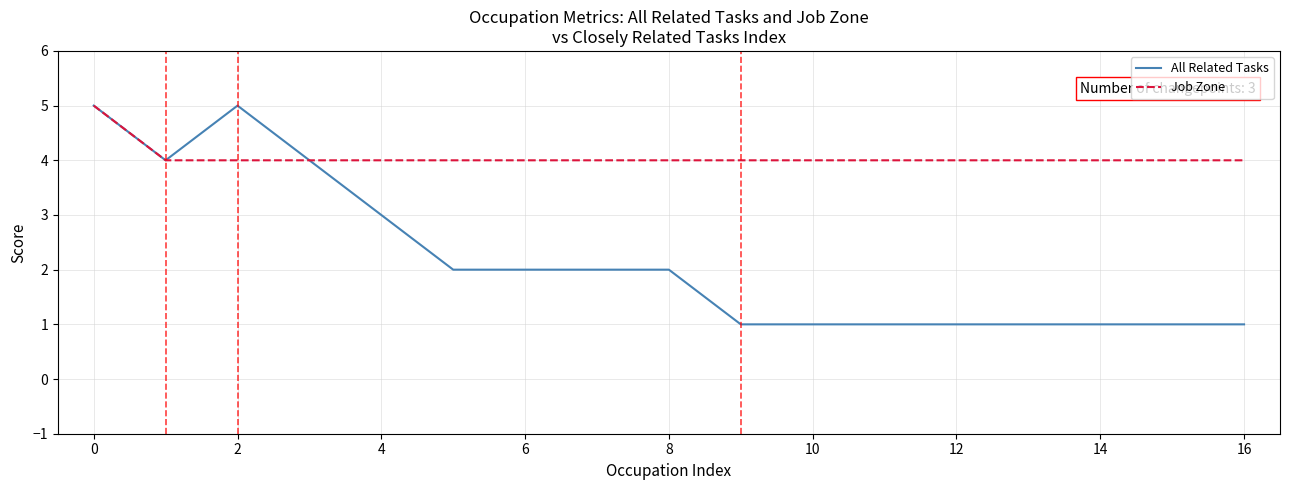

What is the maximum value for All Related Tasks?

5